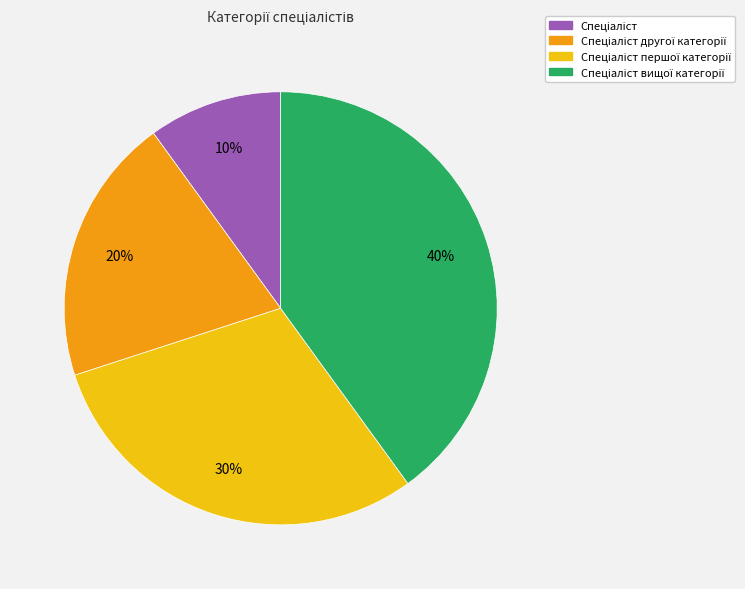

Count the number of slices in the pie.

4